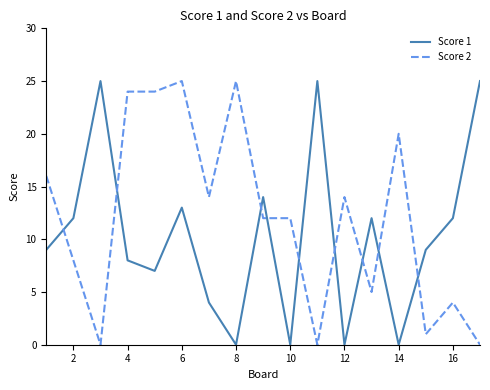

Is this an area chart (filled region under the line)?

No